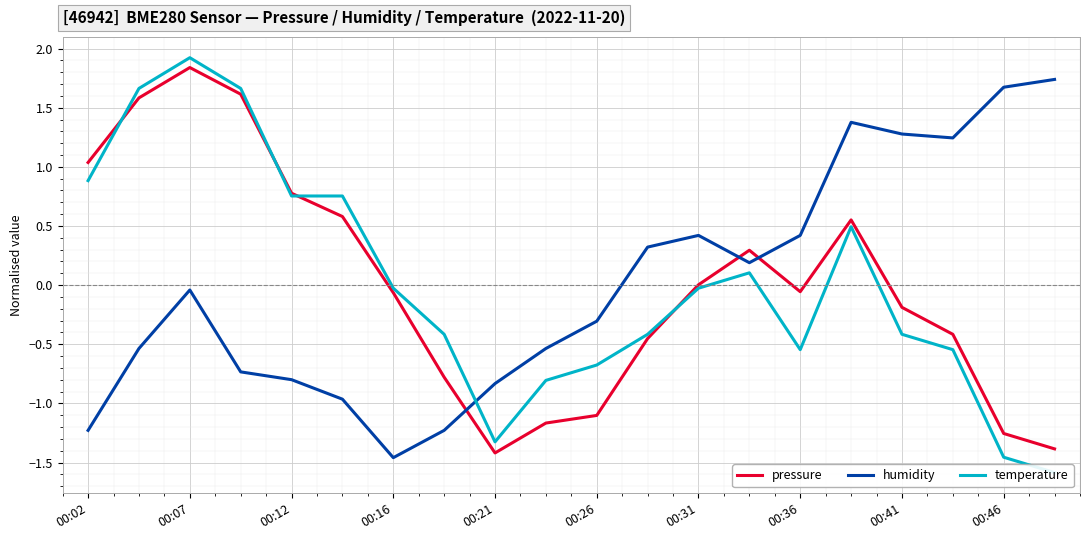

True or false: humidity and pressure cross at least once.

True